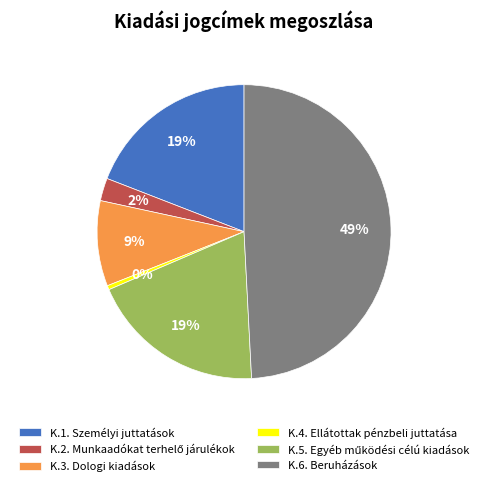

Is K.3. Dologi kiadások the majority of the pie?

No